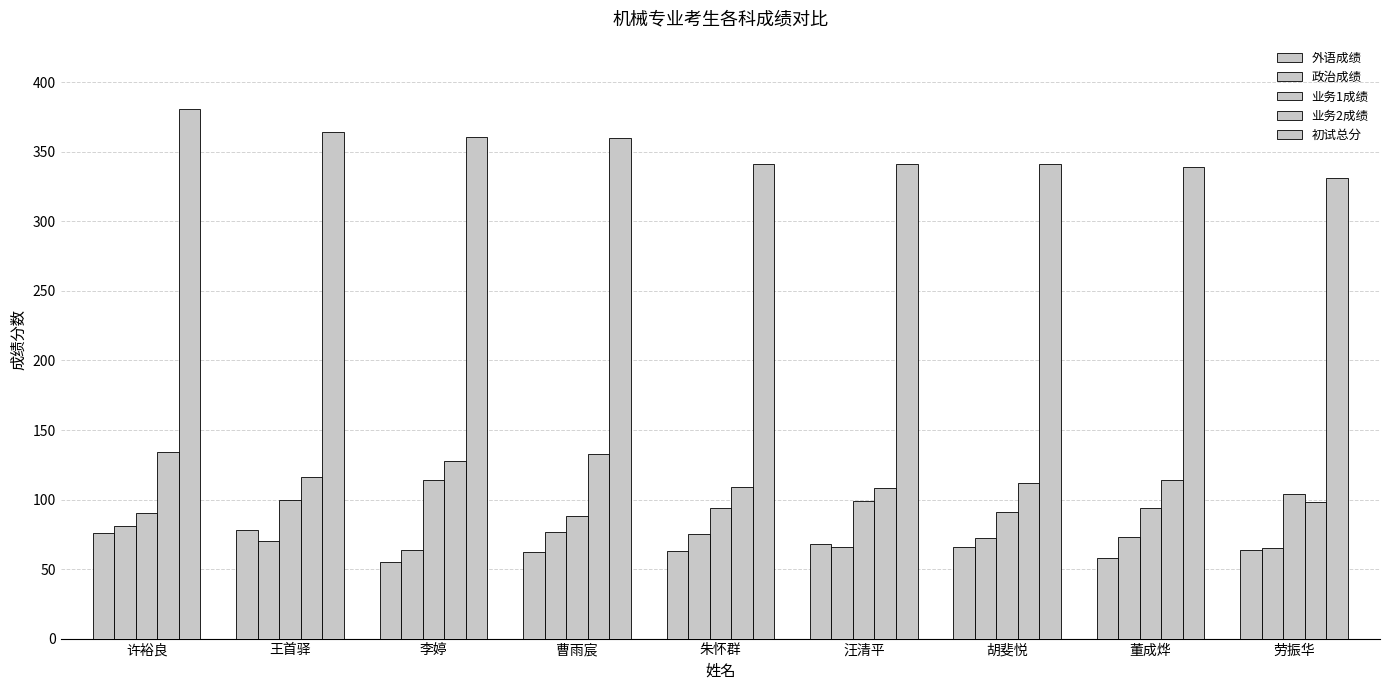

At which label does 业务2成绩 reach its peak?

许裕良